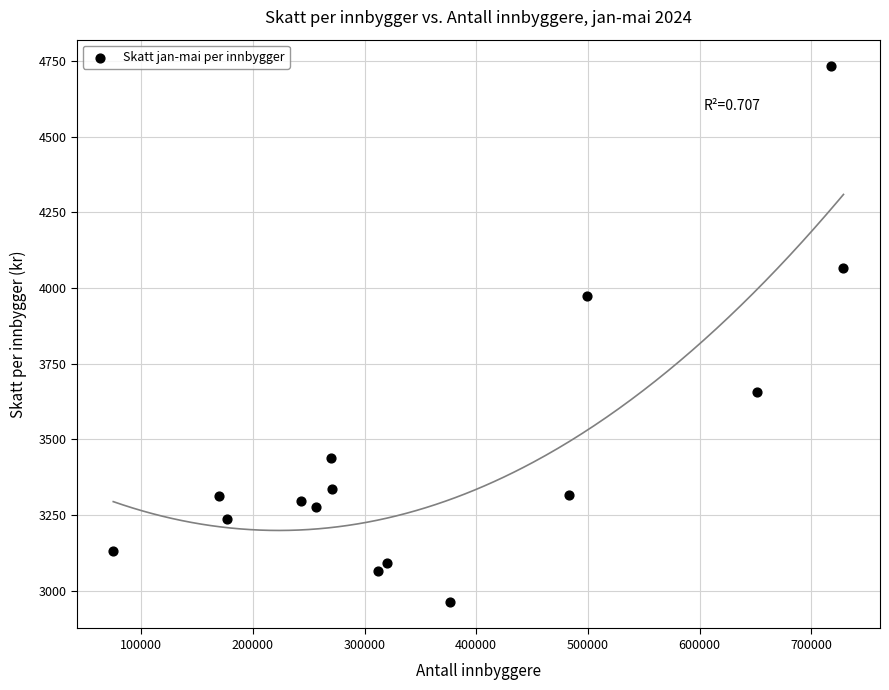

What is the range of X values (max minus min)?

653750.0